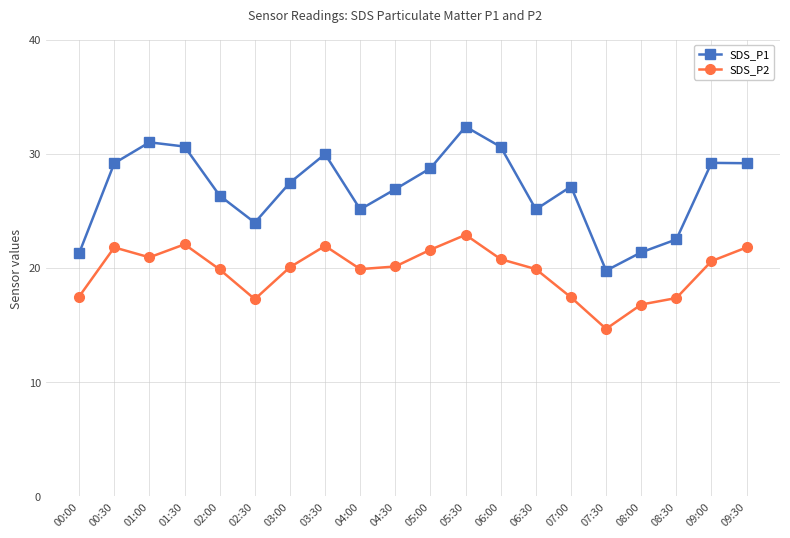

List the series in order of their peak value, highest first.

SDS_P1, SDS_P2